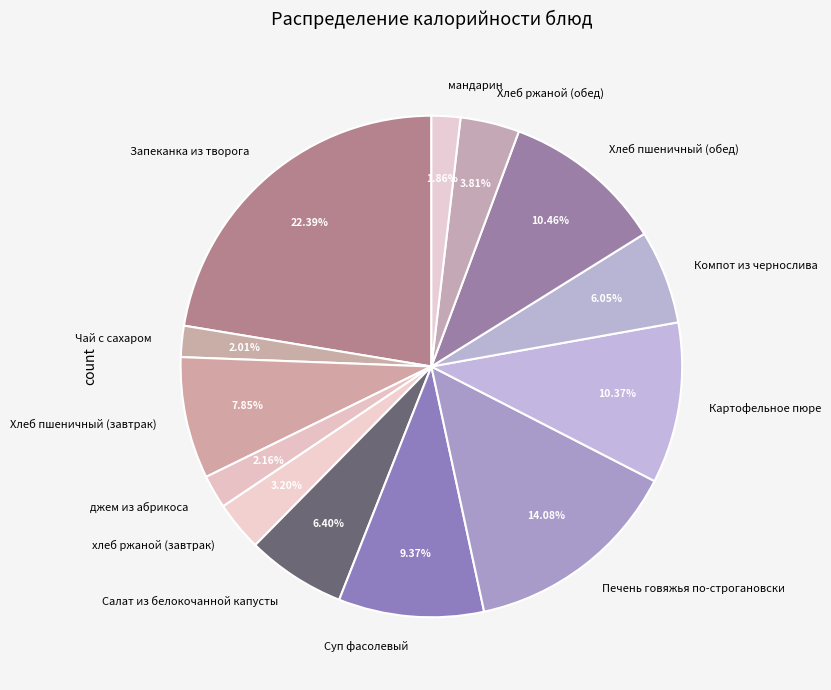

Does Хлеб пшеничный (завтрак) account for over 50% of the chart?

No